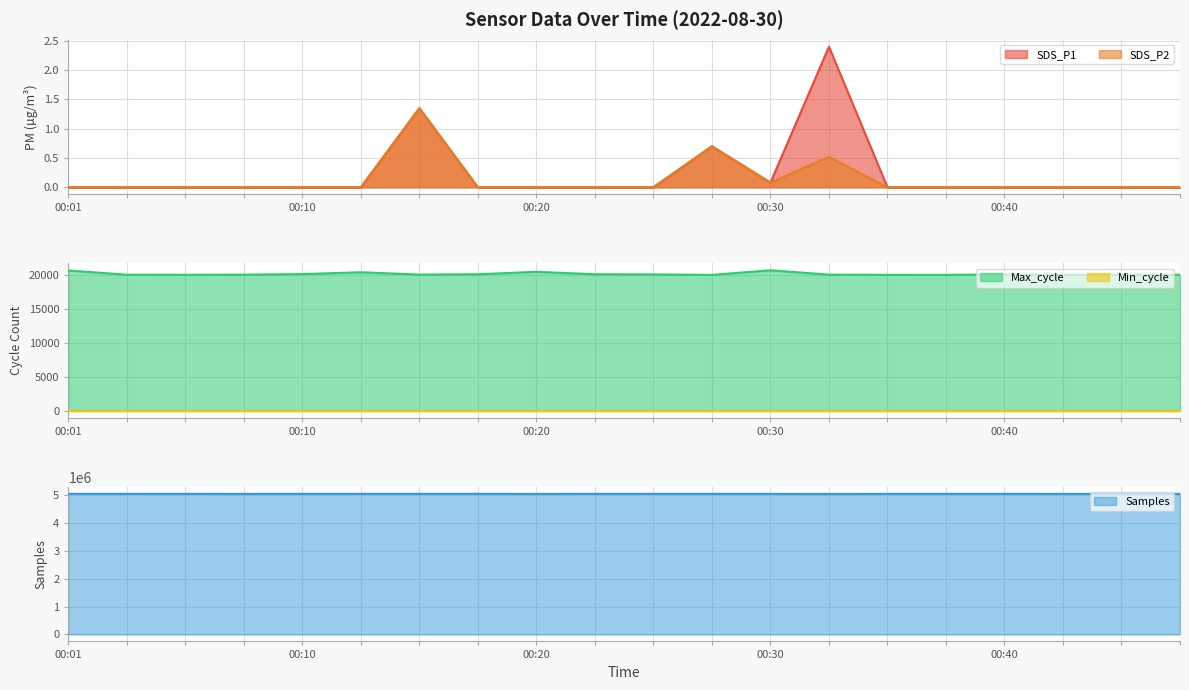

Which series changed the most between 00:20 and 00:44?

Samples